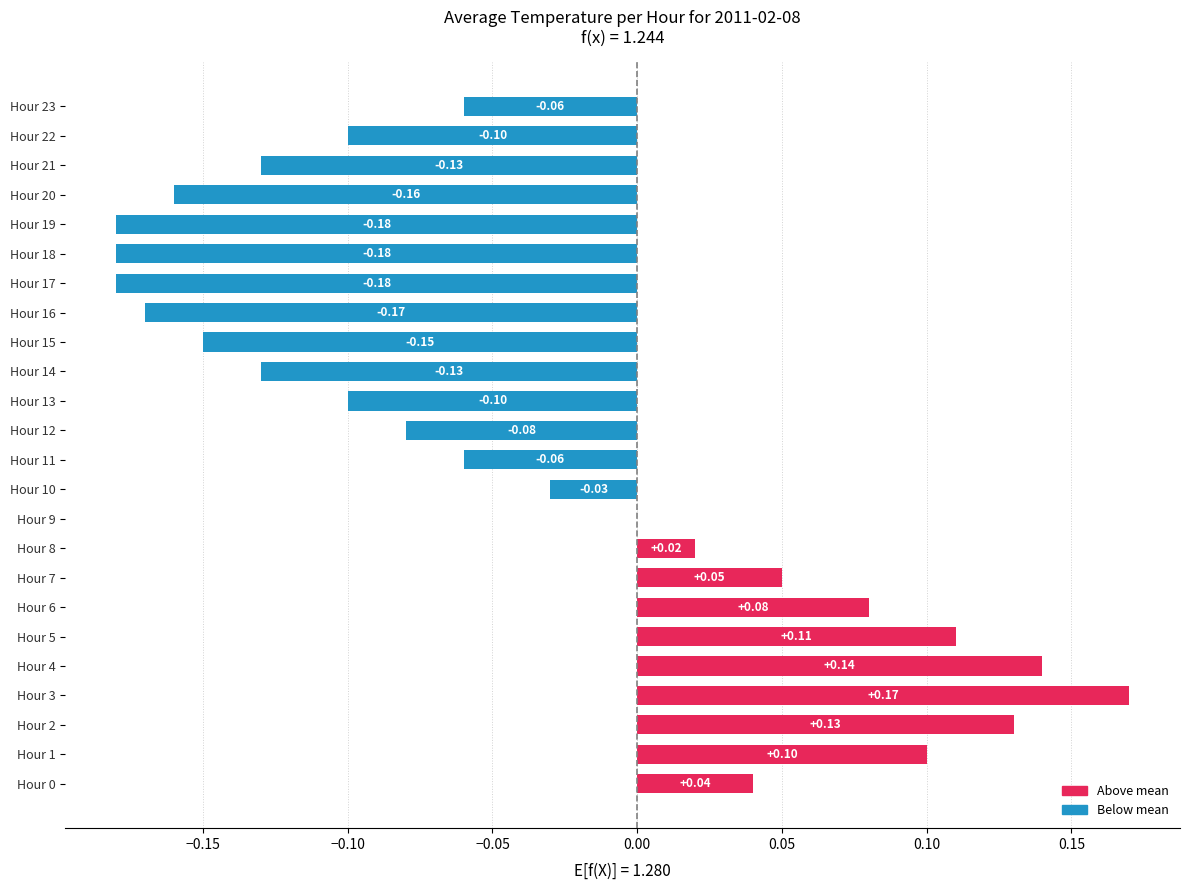

What is the sum of all values?

-0.9